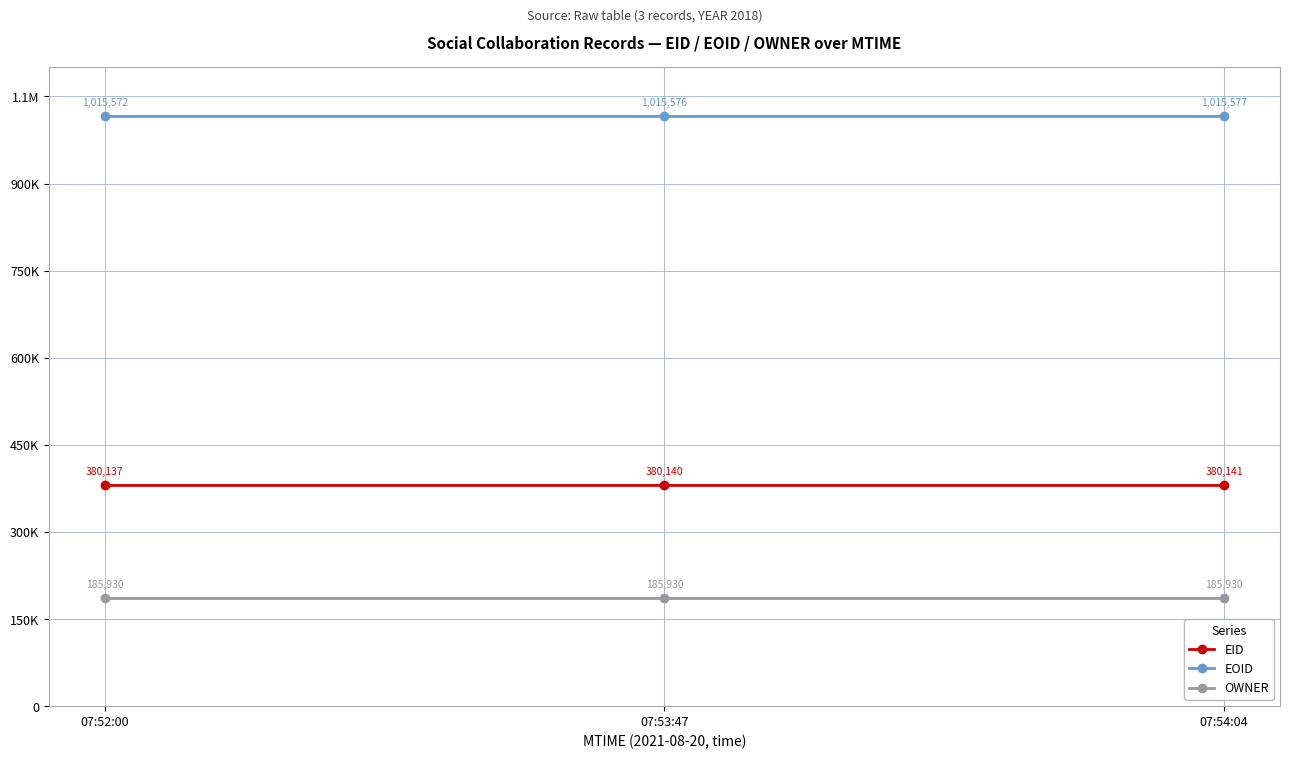

Reading left to right, list all the values displayed in this chart.

EID: 07:52:00=380137	07:53:47=380140	07:54:04=380141
EOID: 07:52:00=1015572	07:53:47=1015576	07:54:04=1015577
OWNER: 07:52:00=185930	07:53:47=185930	07:54:04=185930